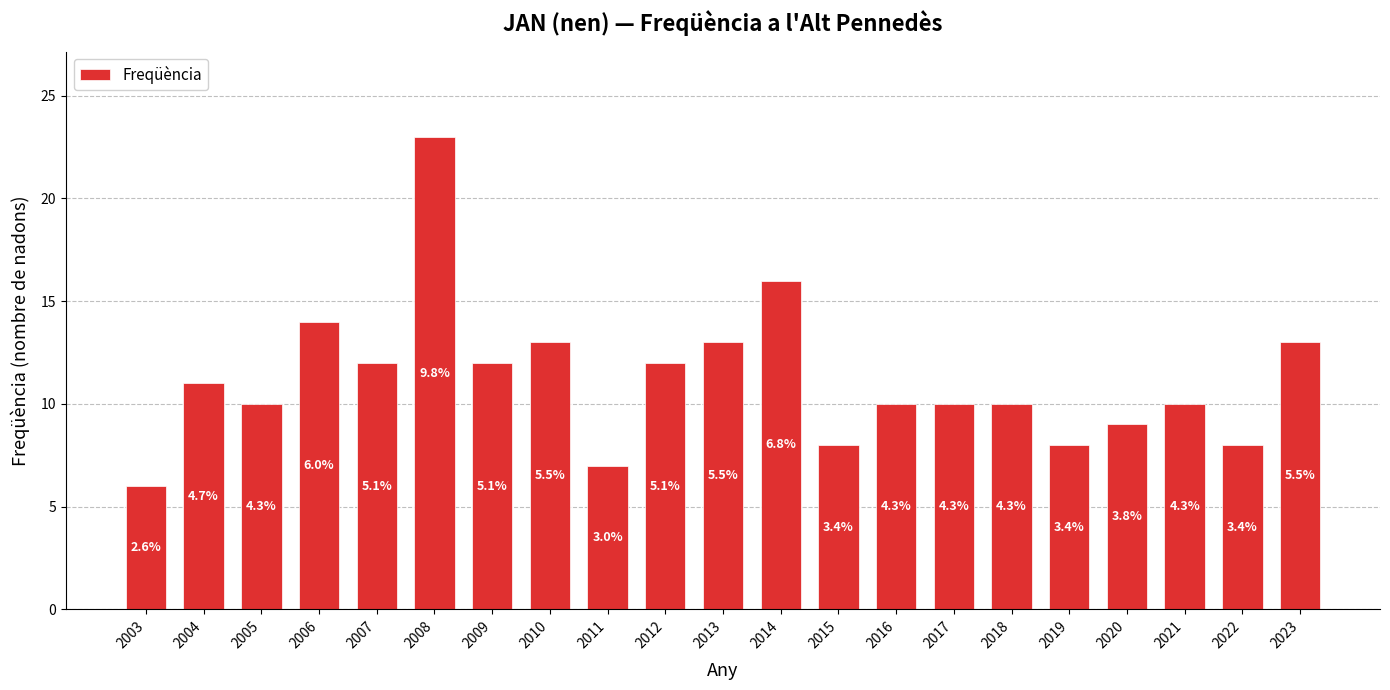

Are the bars horizontal?

No